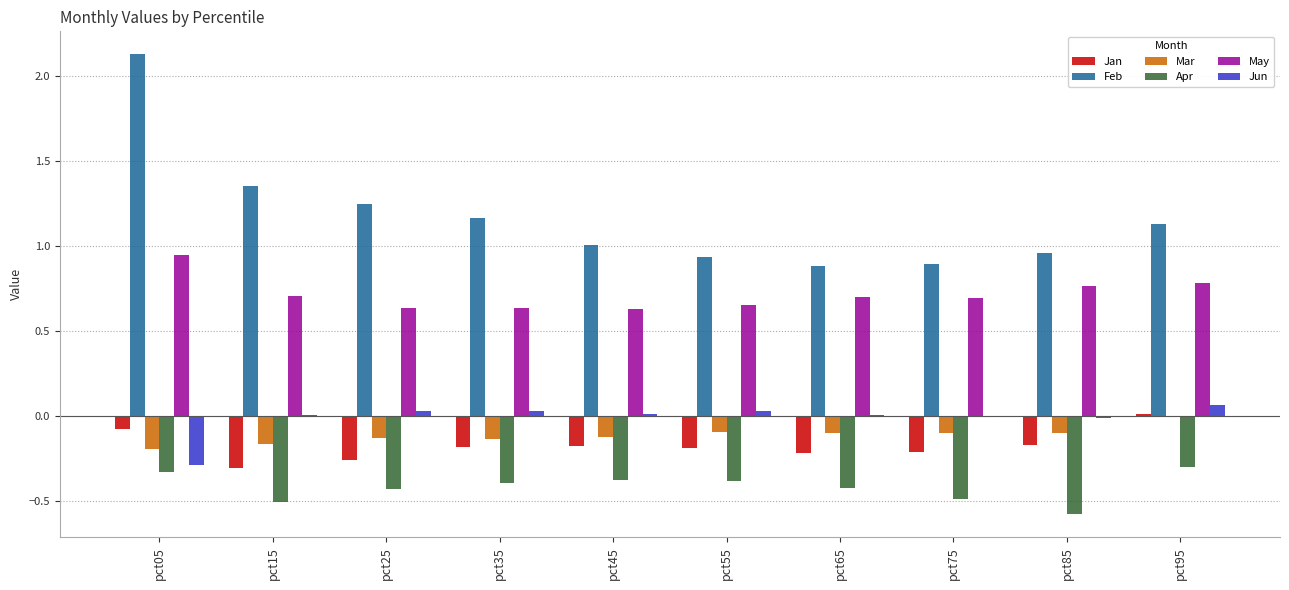

What is the sum of all Apr values?

-4.2